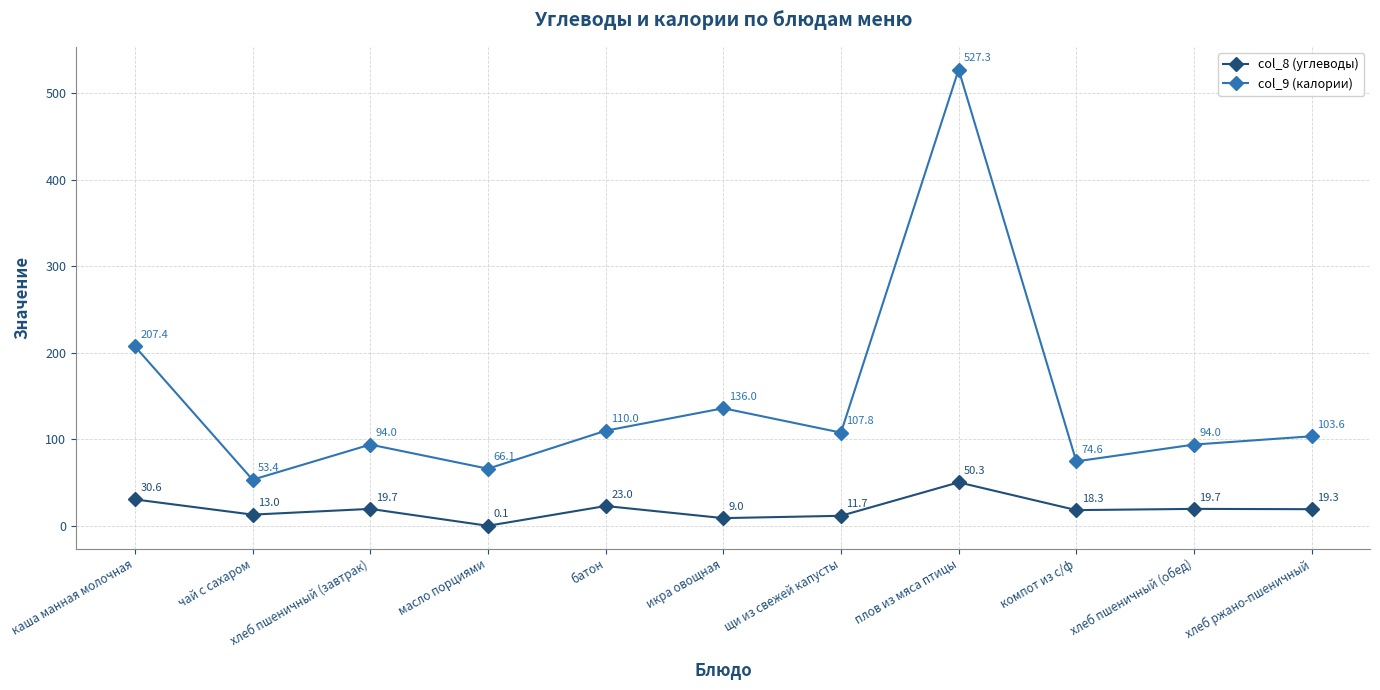

How many data points does each series have?

11